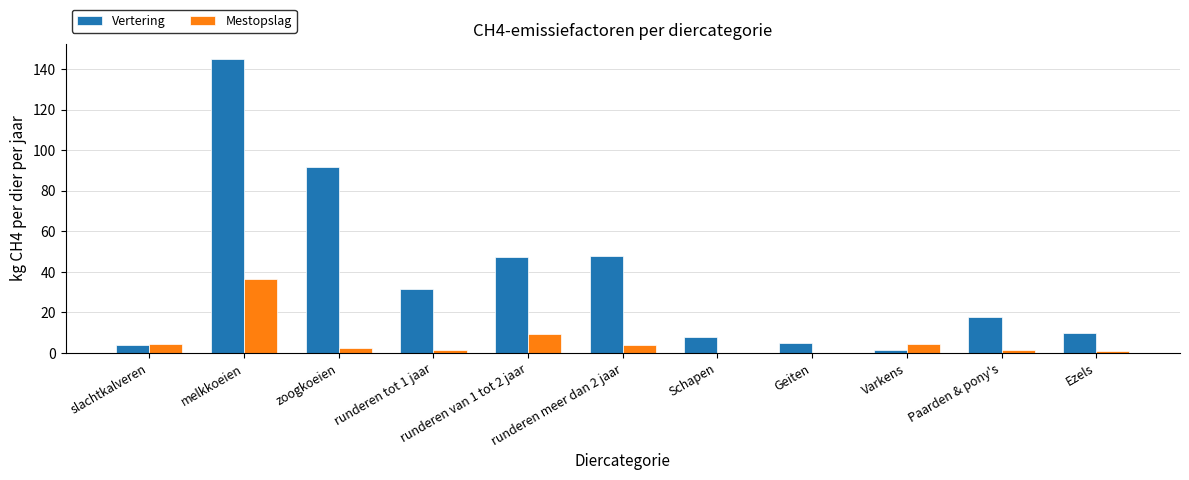

What is the sum of all Mestopslag values?

65.3